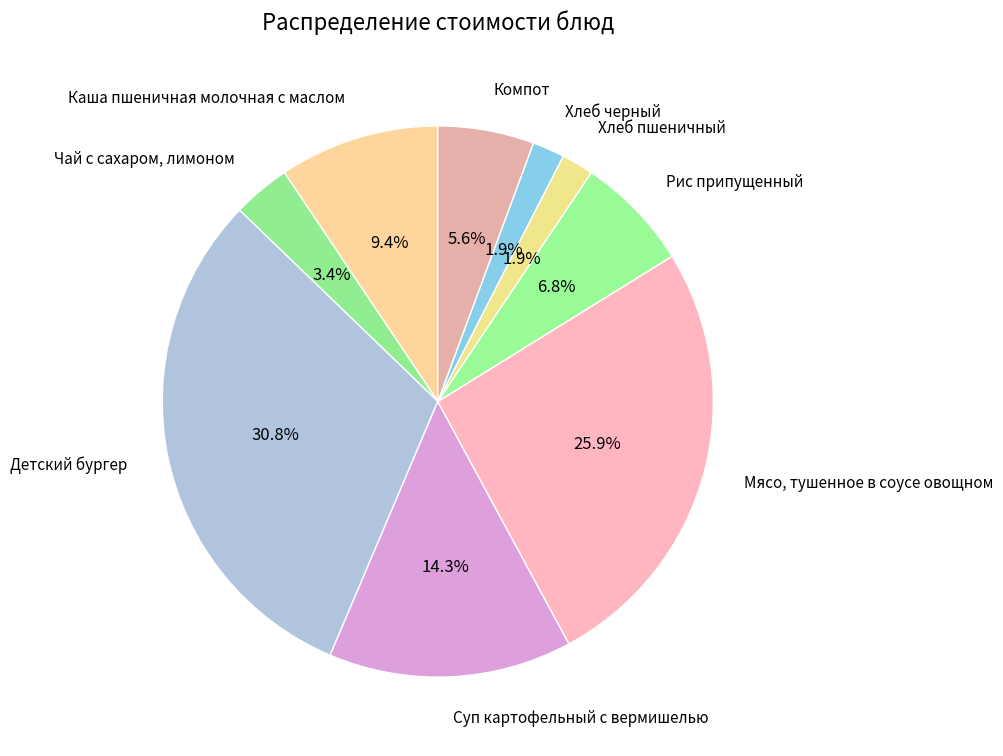

Between Каша пшеничная молочная с маслом and Суп картофельный с вермишелью, which is larger?

Суп картофельный с вермишелью